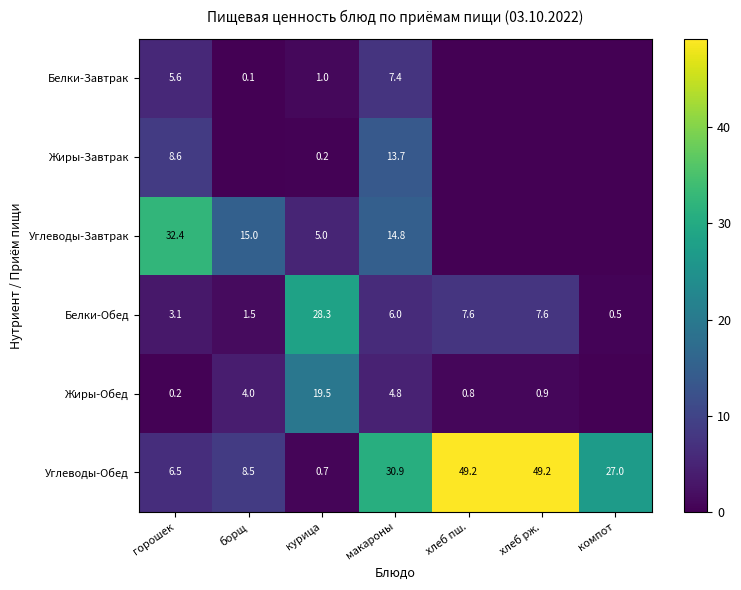

Is it true that Углеводы-Обед equals 13.5 at борщ?

False